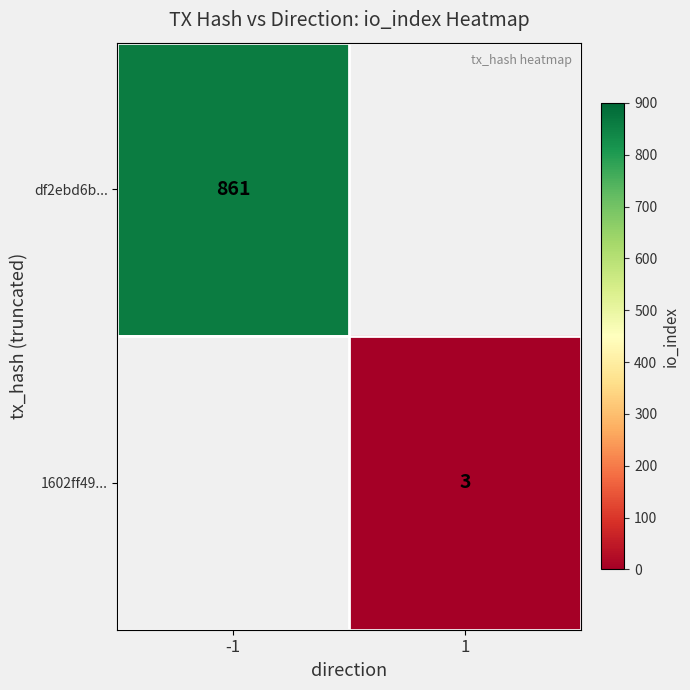

At how many categories does at least one series exceed 823?

1